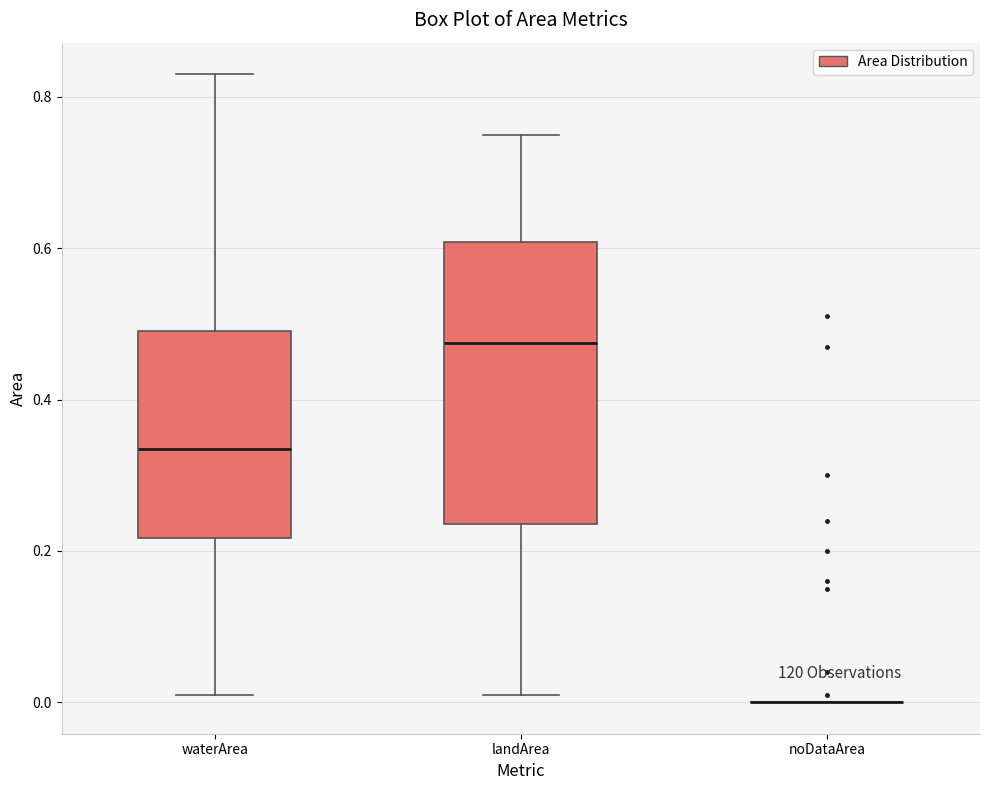

Comparing the boxes themselves (not the whiskers), which one is the tallest?

landArea